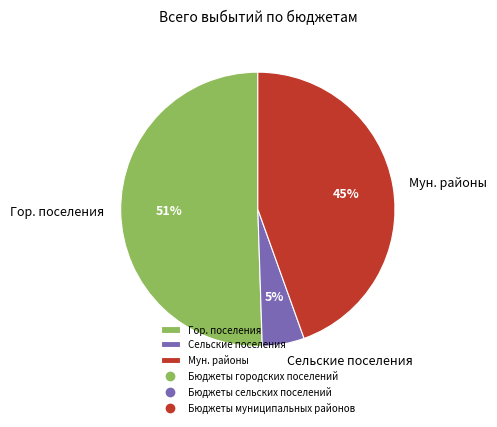

Which category has the smallest portion of the pie?

Сельские поселения